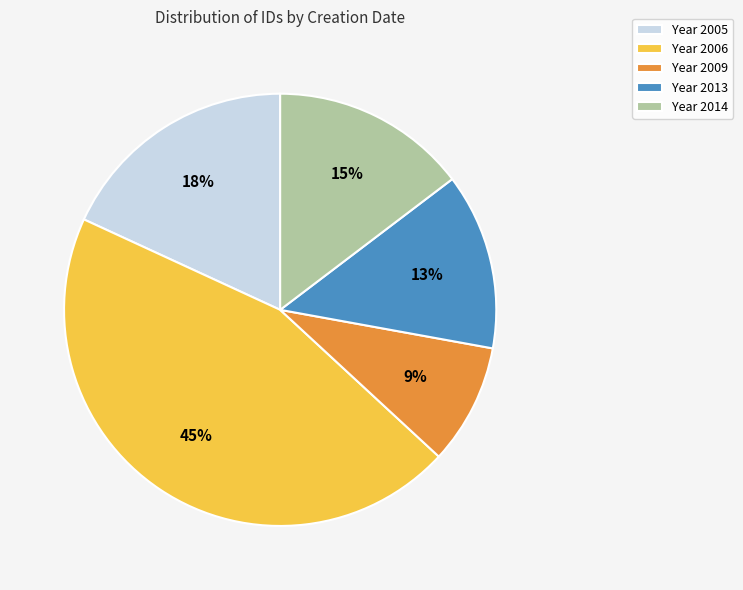

How many slices are in this pie chart?

5